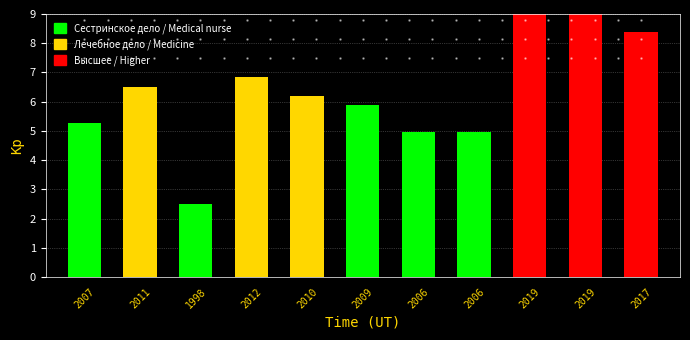

How many bars are there in total?

11